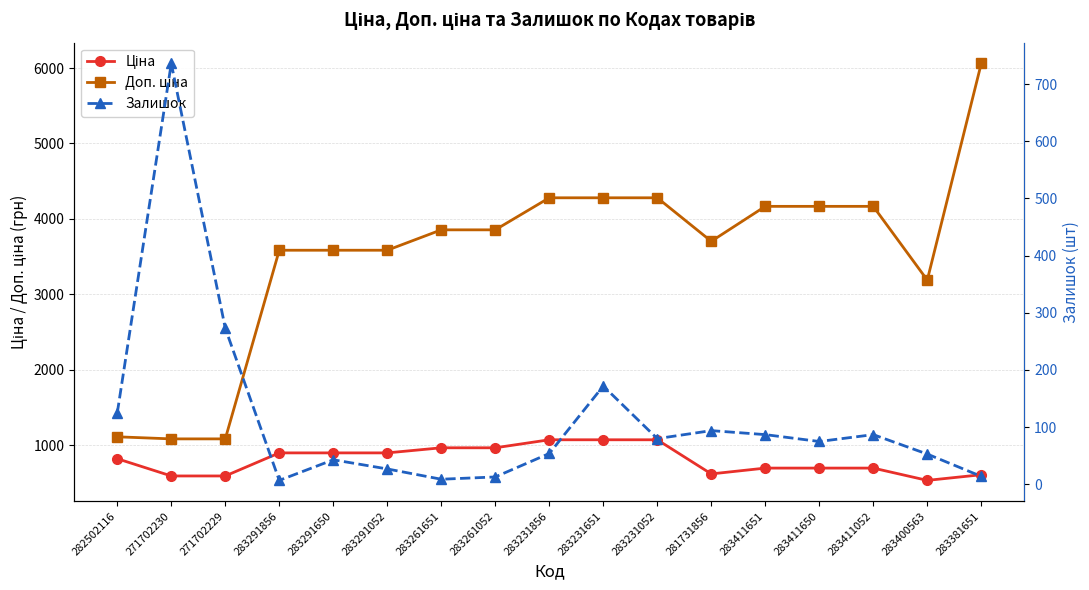

What is the total value across all series at 283231651?

5520.9